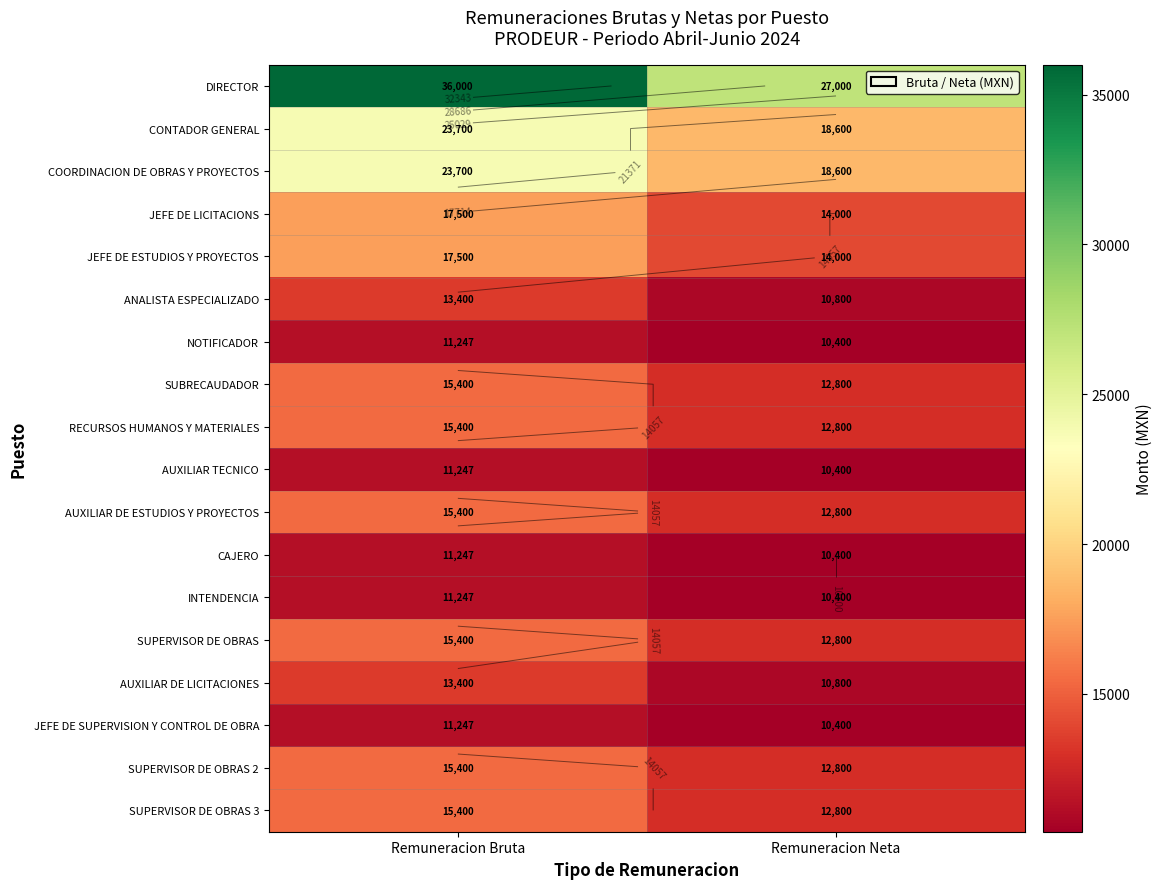

At which category is the sum across all series the highest?

Remuneracion Bruta